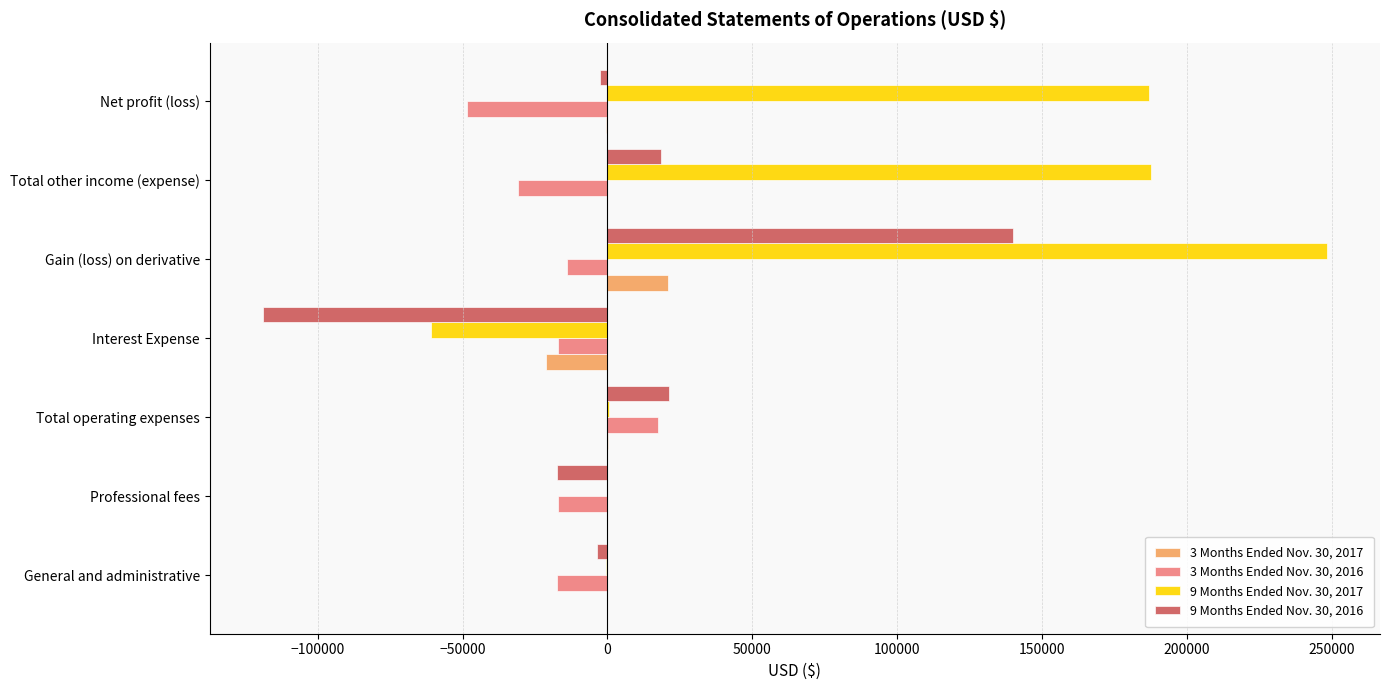

Count the number of data series in this chart.

4